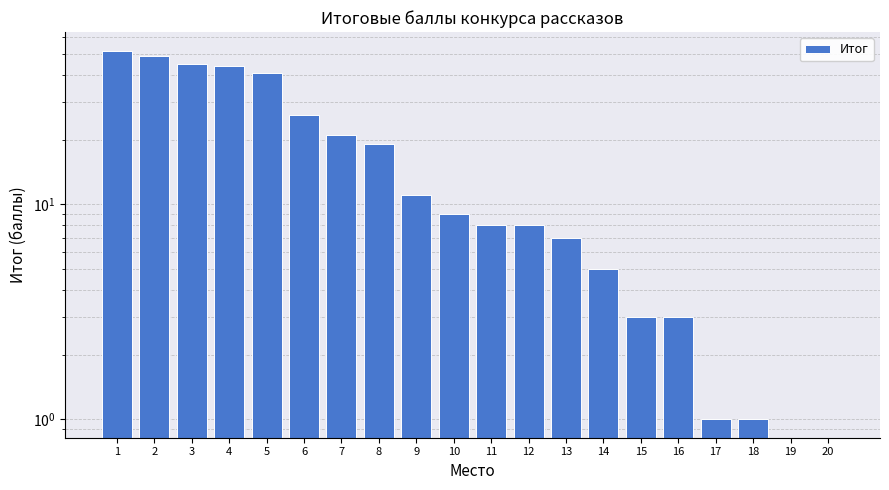

Approximately how many times larger is the value at 10 compared to 18?

9.0